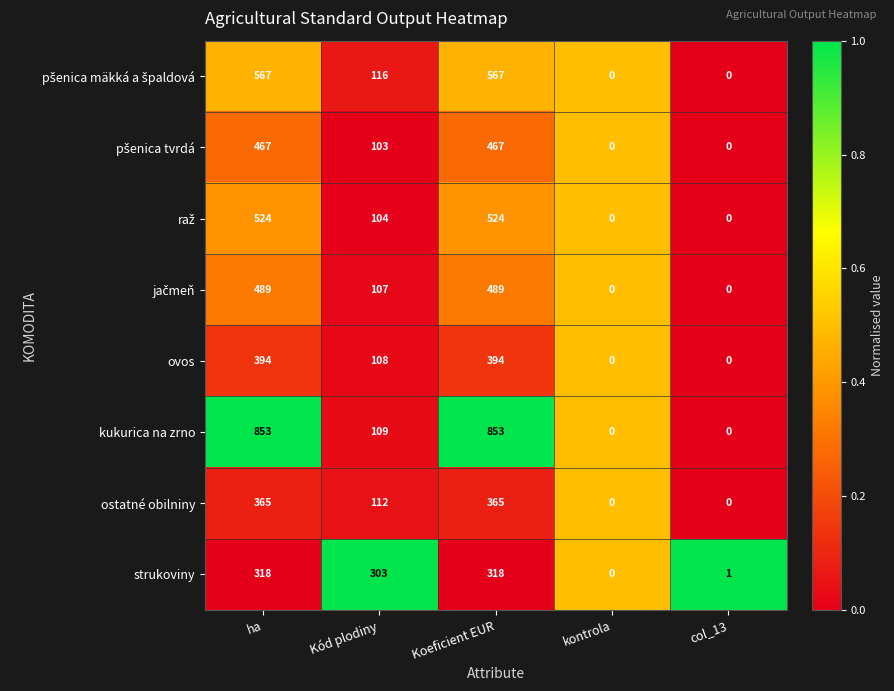

Is it true that strukoviny equals 461 at ha?

False